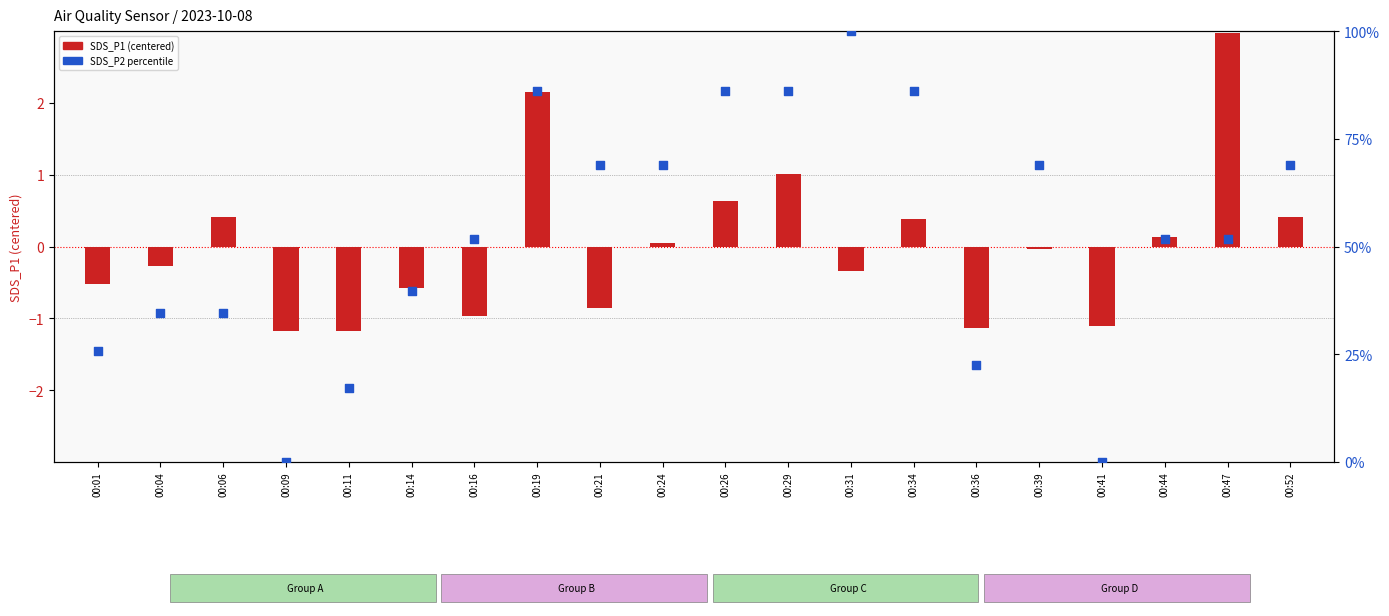

Which series contains the highest Y value?

SDS_P2 percentile